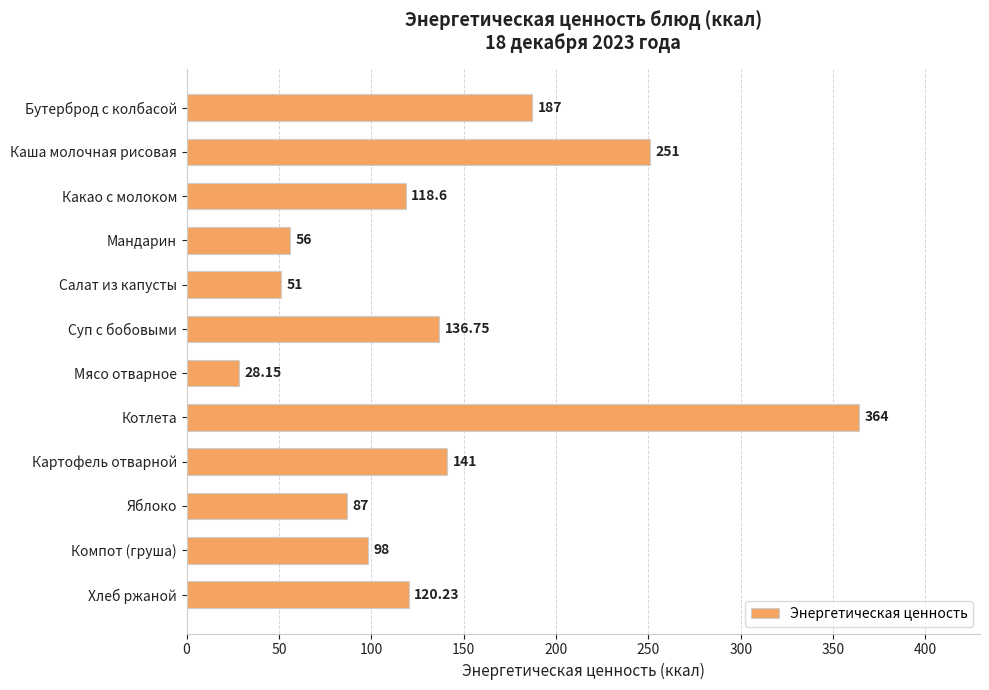

What is the greatest value displayed?

364.0